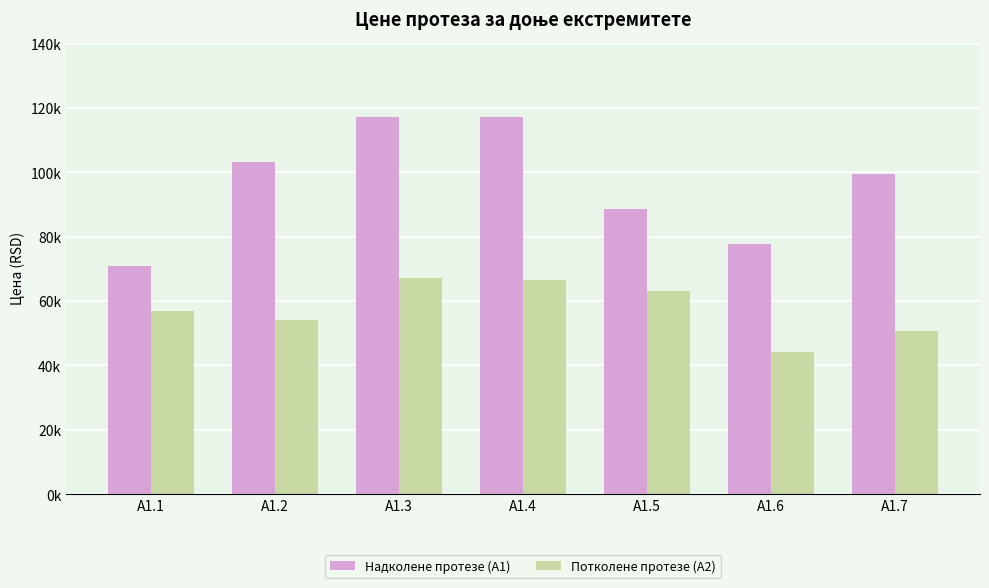

Which series has the largest total across all categories?

Надколене протезе (А1)